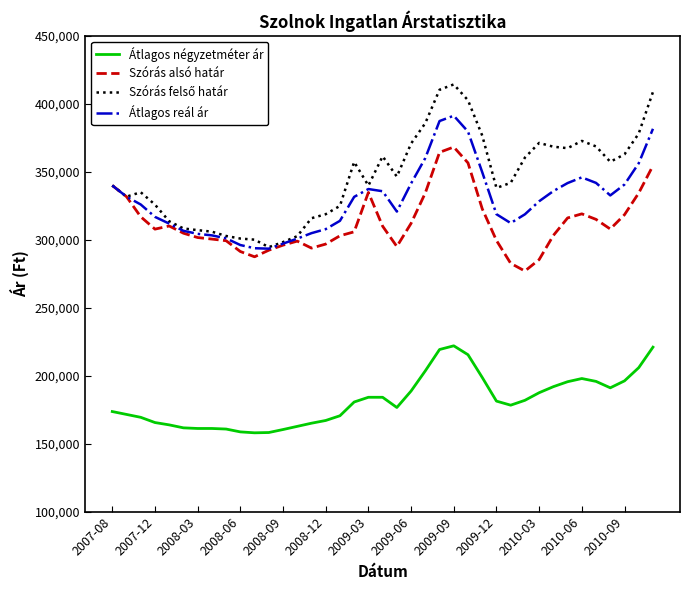

What is the greatest value displayed?

414343